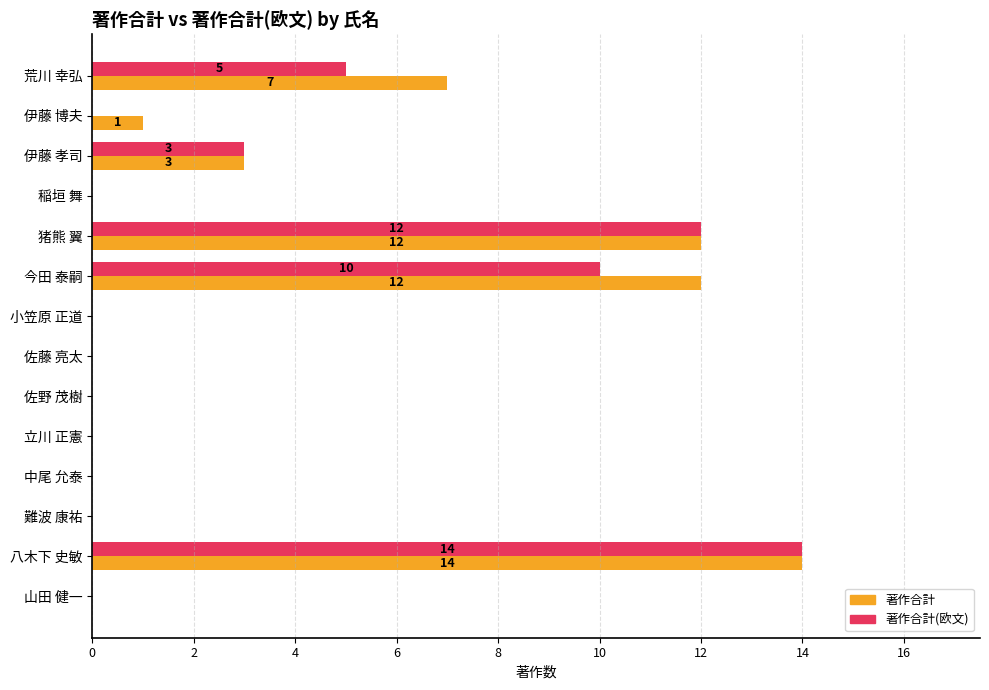

At which category is the sum across all series the highest?

八木下 史敏